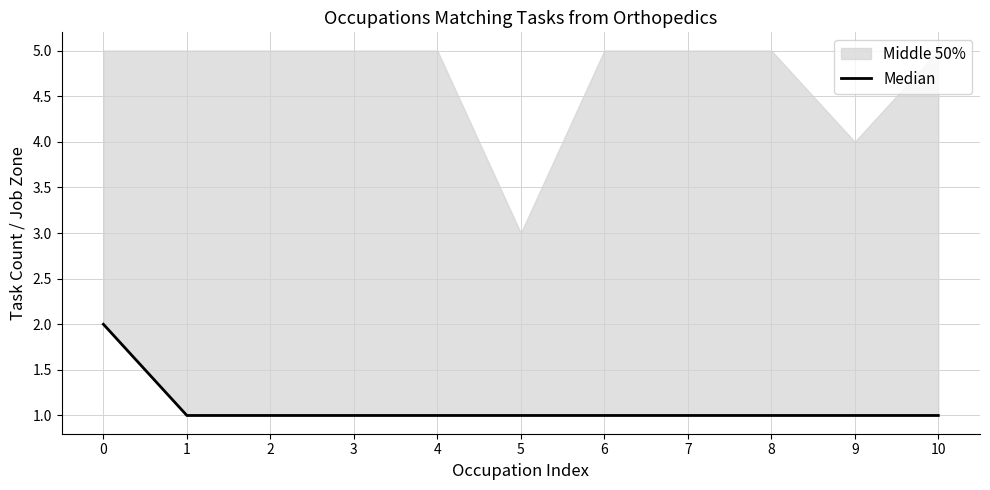

At which label is the value closest to 1?

1